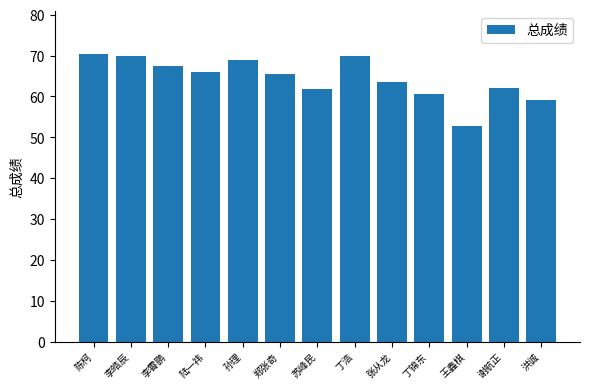

How many values are below 65?

6